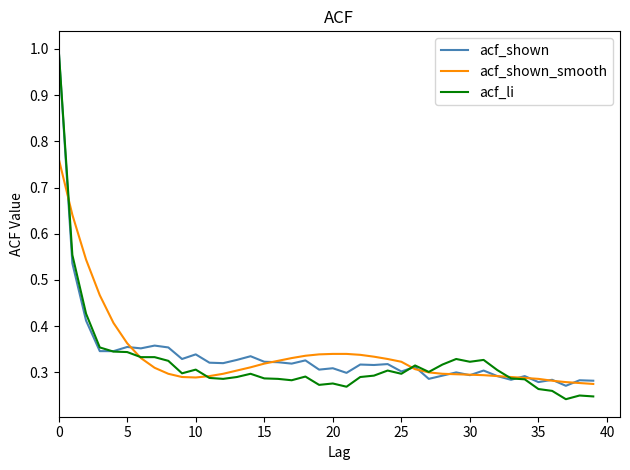

Which series has the largest range (max minus min)?

acf_li